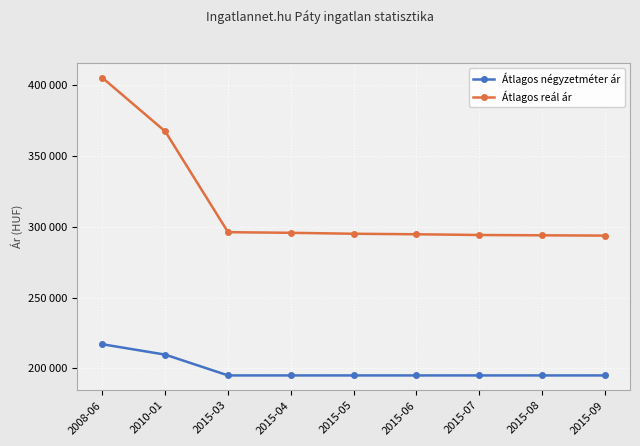

Is this an area chart (filled region under the line)?

No